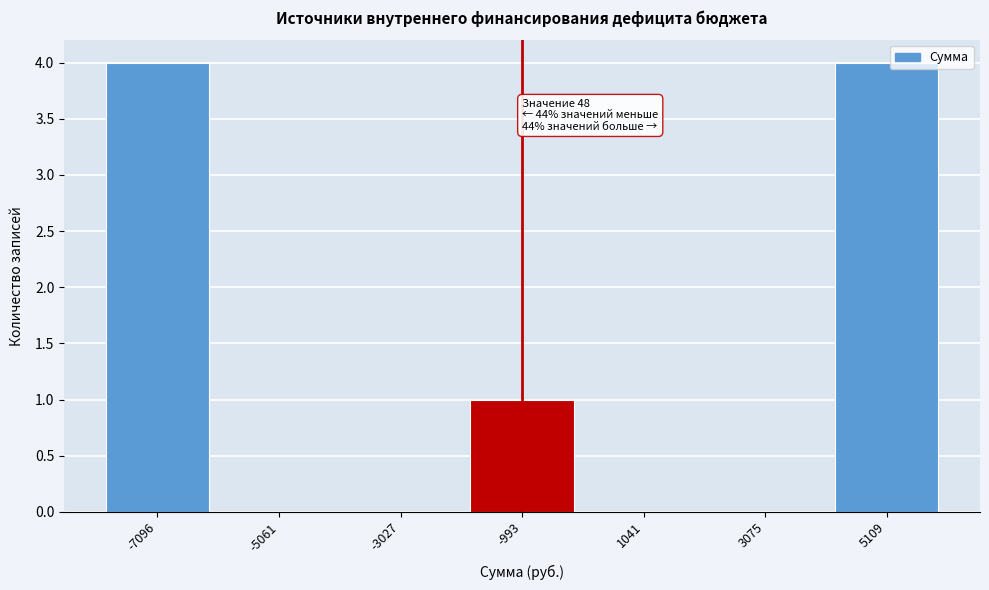

Reading left to right, transcribe all the data shown in this chart.

-7096=4	-5061=0	-3027=0	-993=1	1041=0	3075=0	5109=4